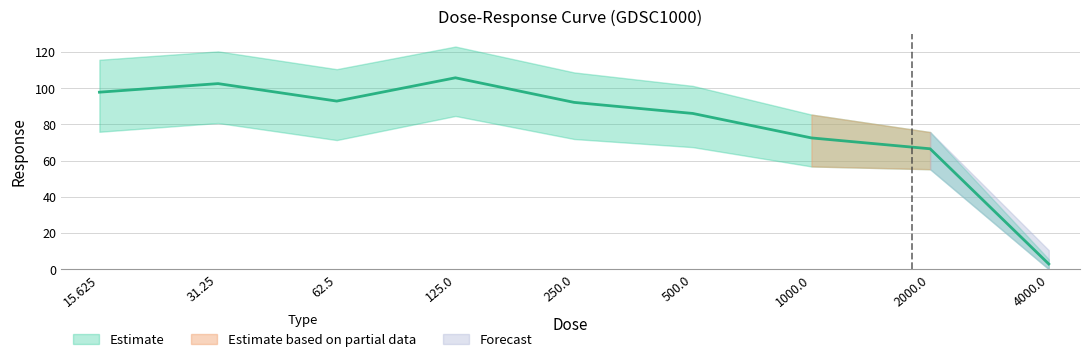

Where is the first local minimum?

62.5